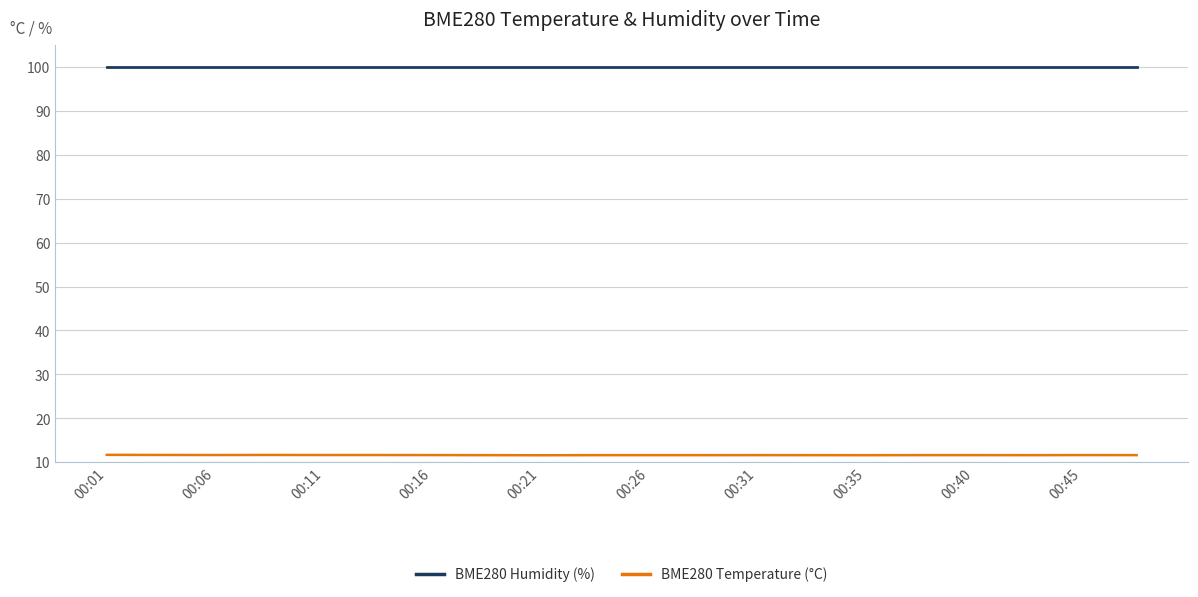

Which series has the largest total across all categories?

BME280 Humidity (%)